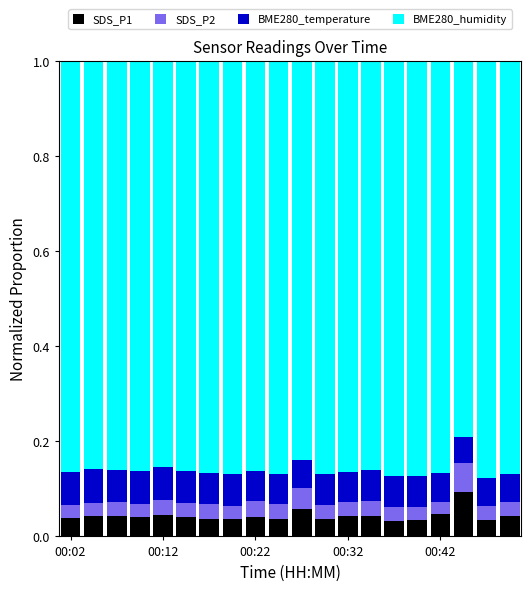

At how many categories does at least one series exceed 0?

20